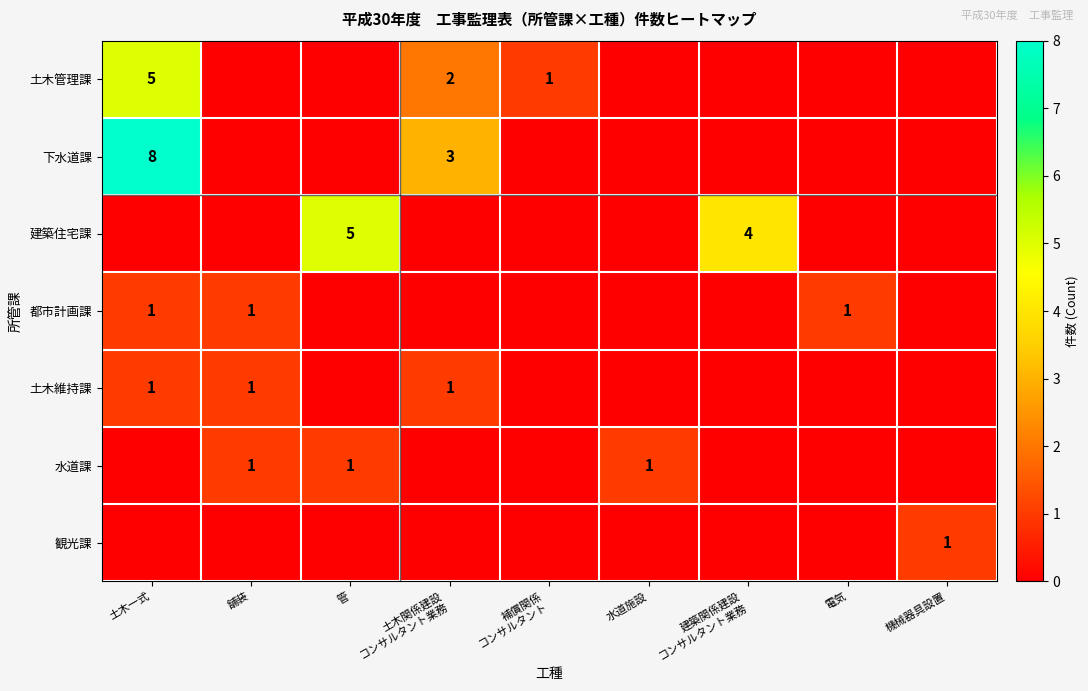

The 水道課 series shows 1 at 管. True or false?

True